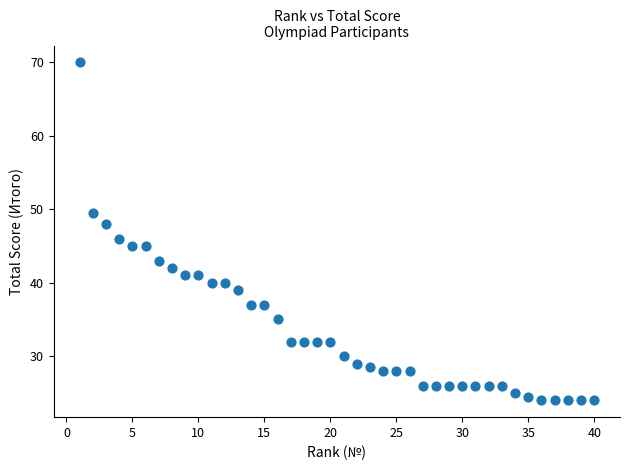

What is the range of Y values (max minus min)?

46.0